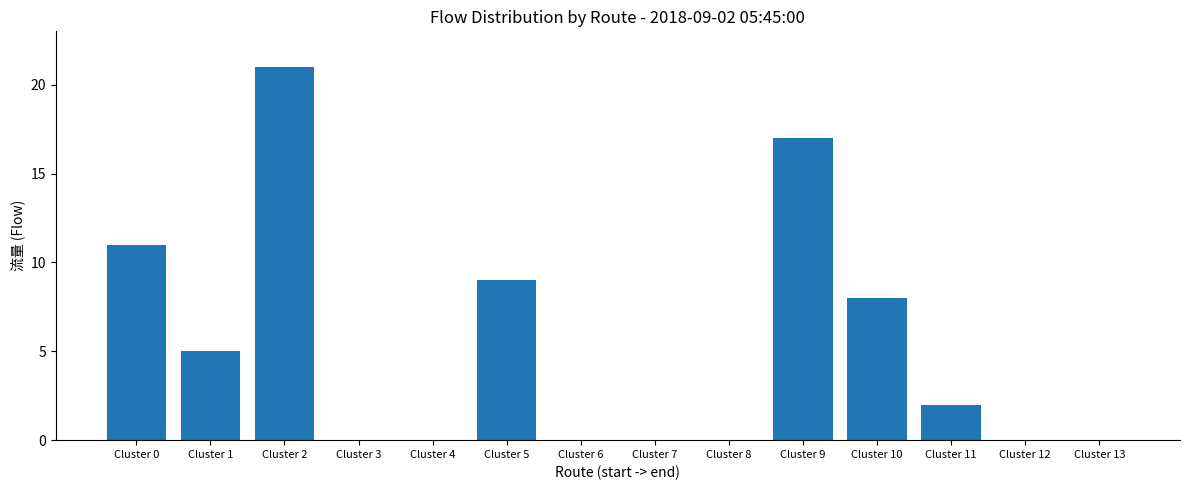

True or false: the data shows 7 at Cluster 4.

False